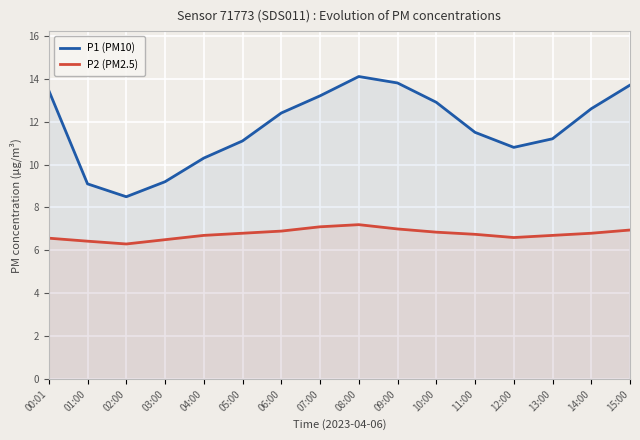

Reading left to right, what are all the values shown in this chart?

P1 (PM10): 13.4	9.1	8.5	9.2	10.3	11.1	12.4	13.2	14.1	13.8	12.9	11.5	10.8	11.2	12.6	13.7
P2 (PM2.5): 6.6	6.4	6.3	6.5	6.7	6.8	6.9	7.1	7.2	7.0	6.8	6.8	6.6	6.7	6.8	7.0